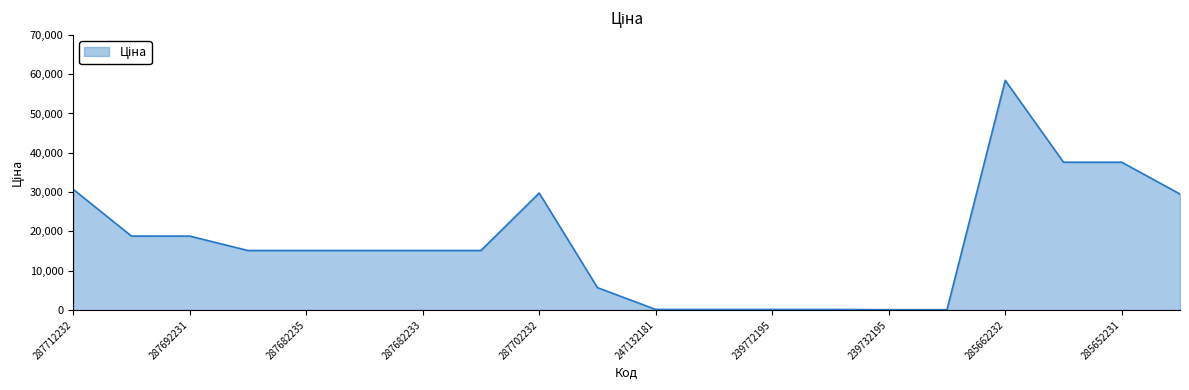

What is the difference between the maximum and minimum values?

58369.5